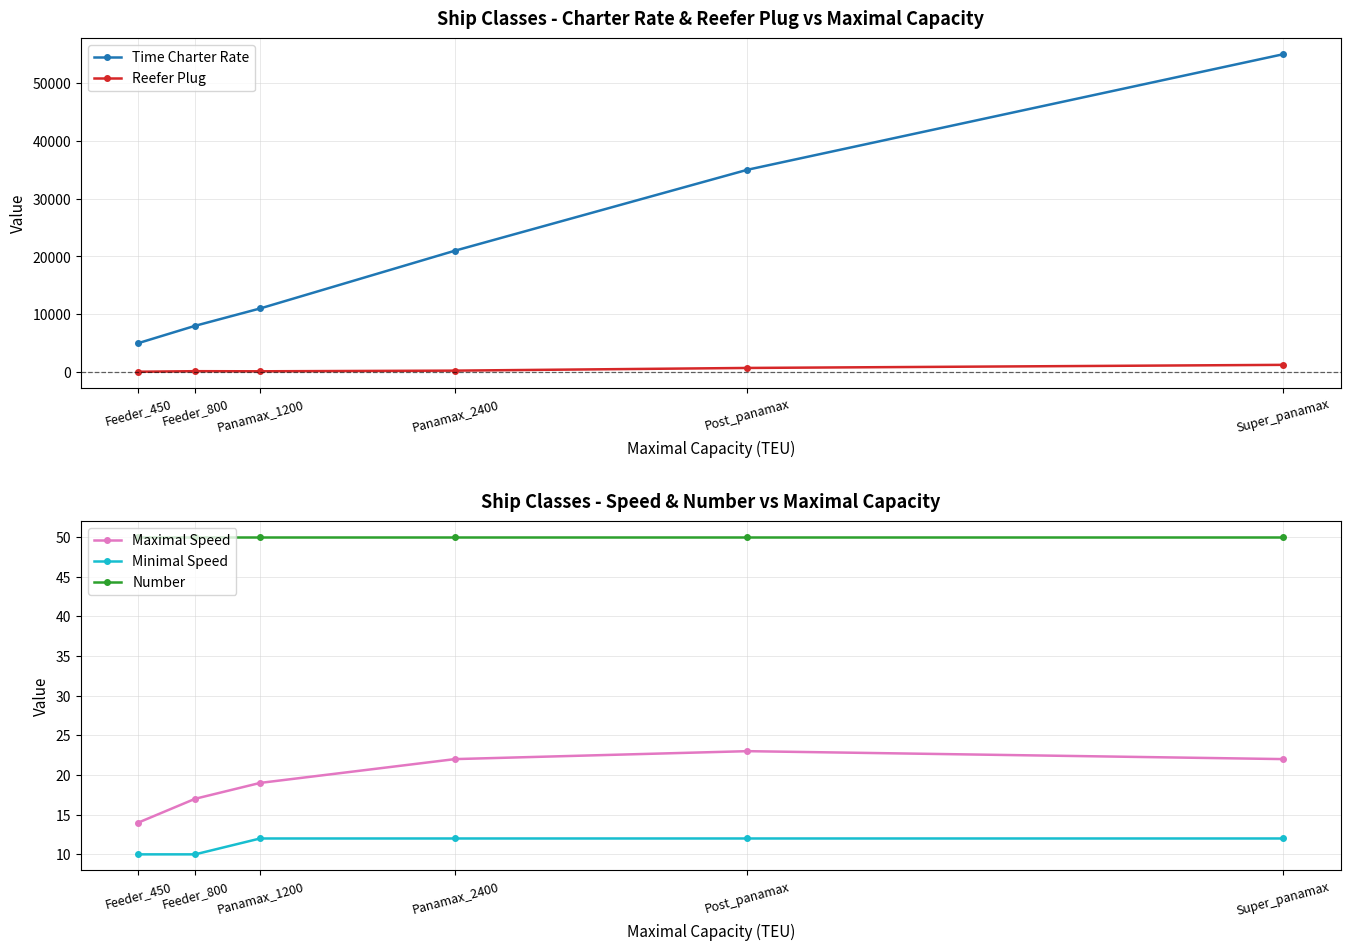

At which category does the chart reach its peak across all series?

Super_panamax